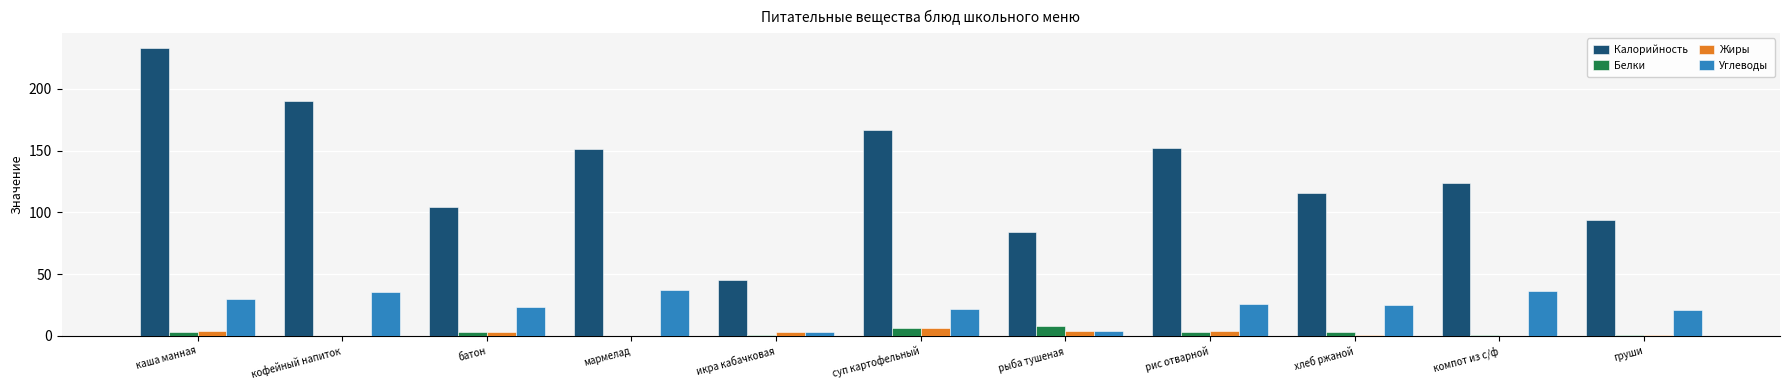

What is the sum of all Жиры values?

25.8